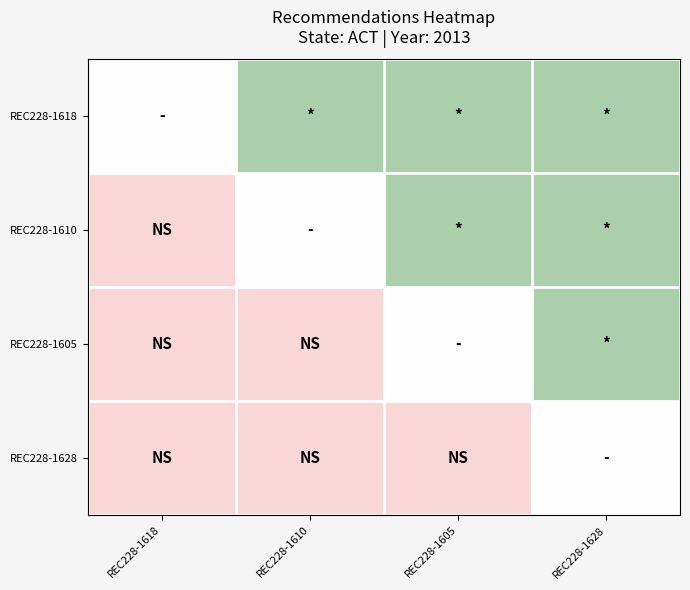

Reading left to right, extract all data points from this chart.

REC228-1618: REC228-1618=0.0	REC228-1610=1.0	REC228-1605=1.0	REC228-1628=1.0
REC228-1610: REC228-1618=-0.5	REC228-1610=0.0	REC228-1605=1.0	REC228-1628=1.0
REC228-1605: REC228-1618=-0.5	REC228-1610=-0.5	REC228-1605=0.0	REC228-1628=1.0
REC228-1628: REC228-1618=-0.5	REC228-1610=-0.5	REC228-1605=-0.5	REC228-1628=0.0